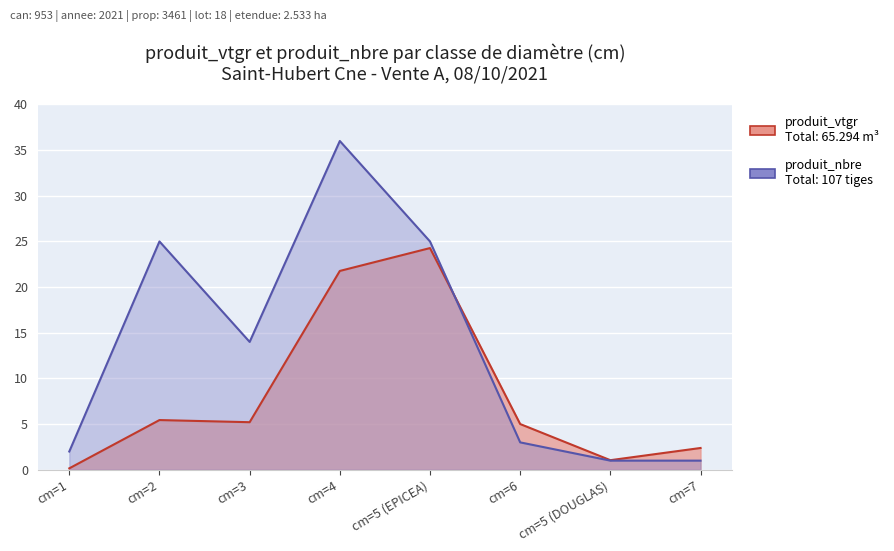

How many lines are shown in the chart?

2